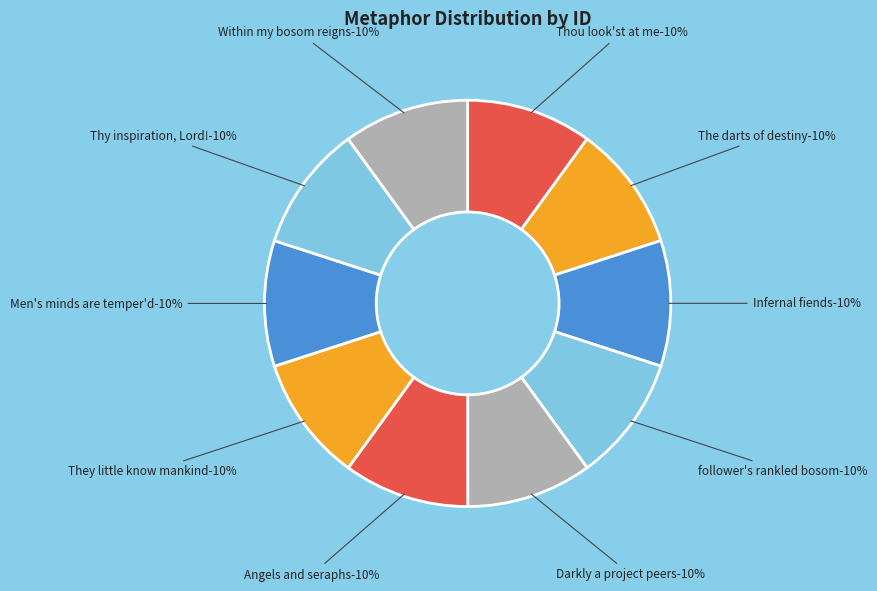

Does Within my bosom reigns represent more than half of the total?

No